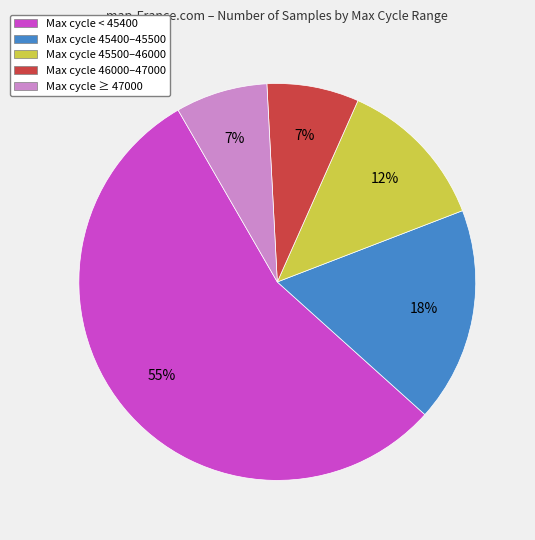

How many segments does this pie chart have?

5